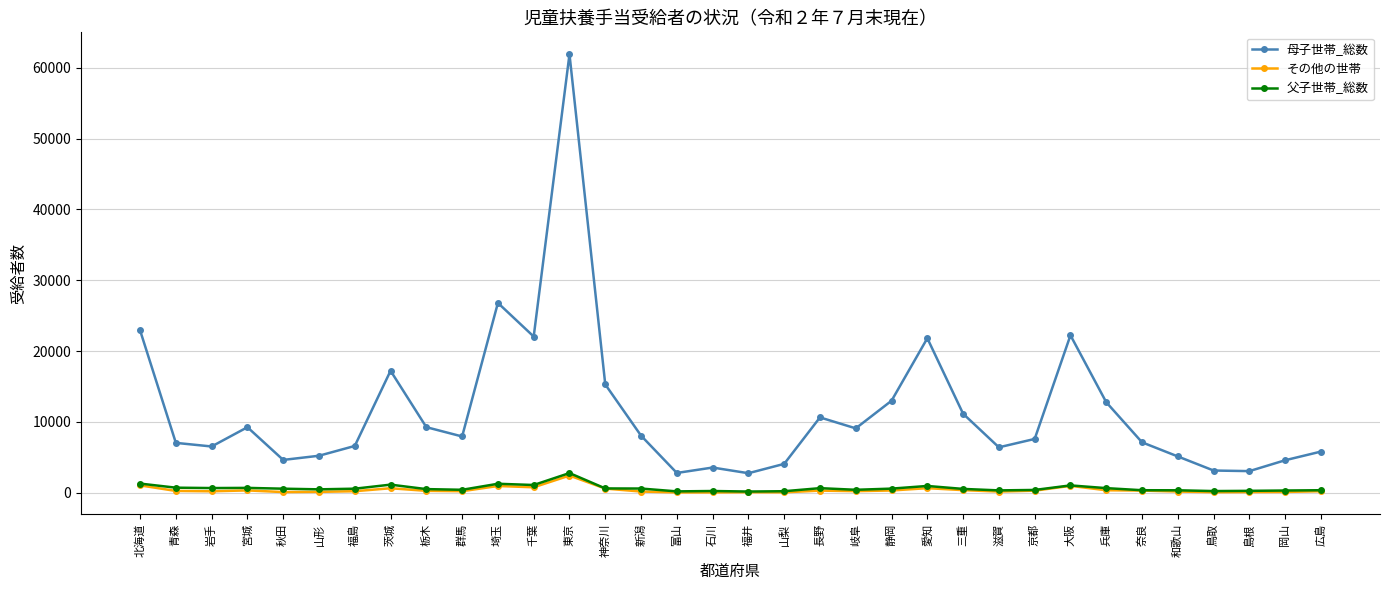

What is the minimum value shown in the chart?

56